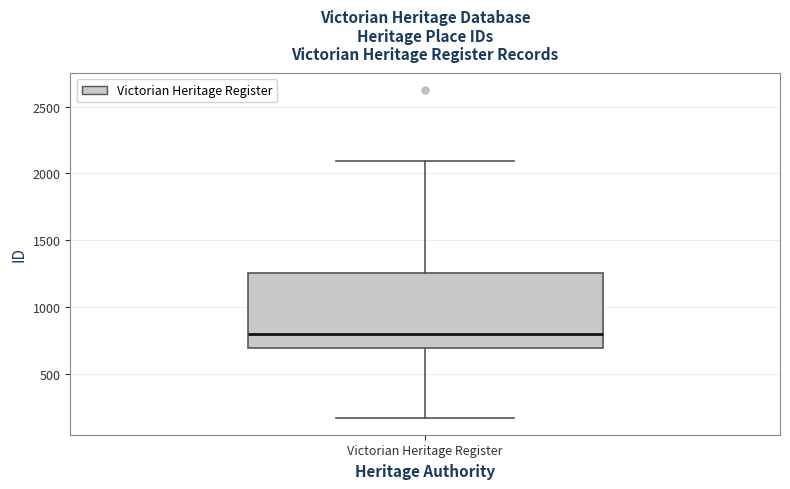

Transcribe this box plot: give where the median line is, the range the box spans, and where the two whiskers end, as read against the y-axis. The values are not printed on the chart, so give them approximately, as read against the axis.

median 800, box 700 to 1250, whiskers 150 to 2100